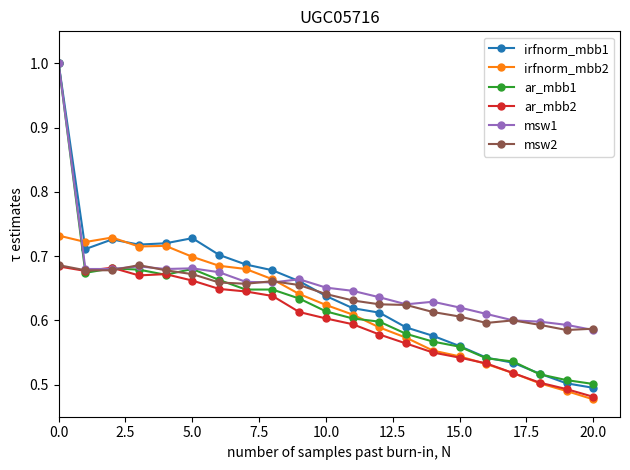

Which series has the widest spread of values?

irfnorm_mbb1